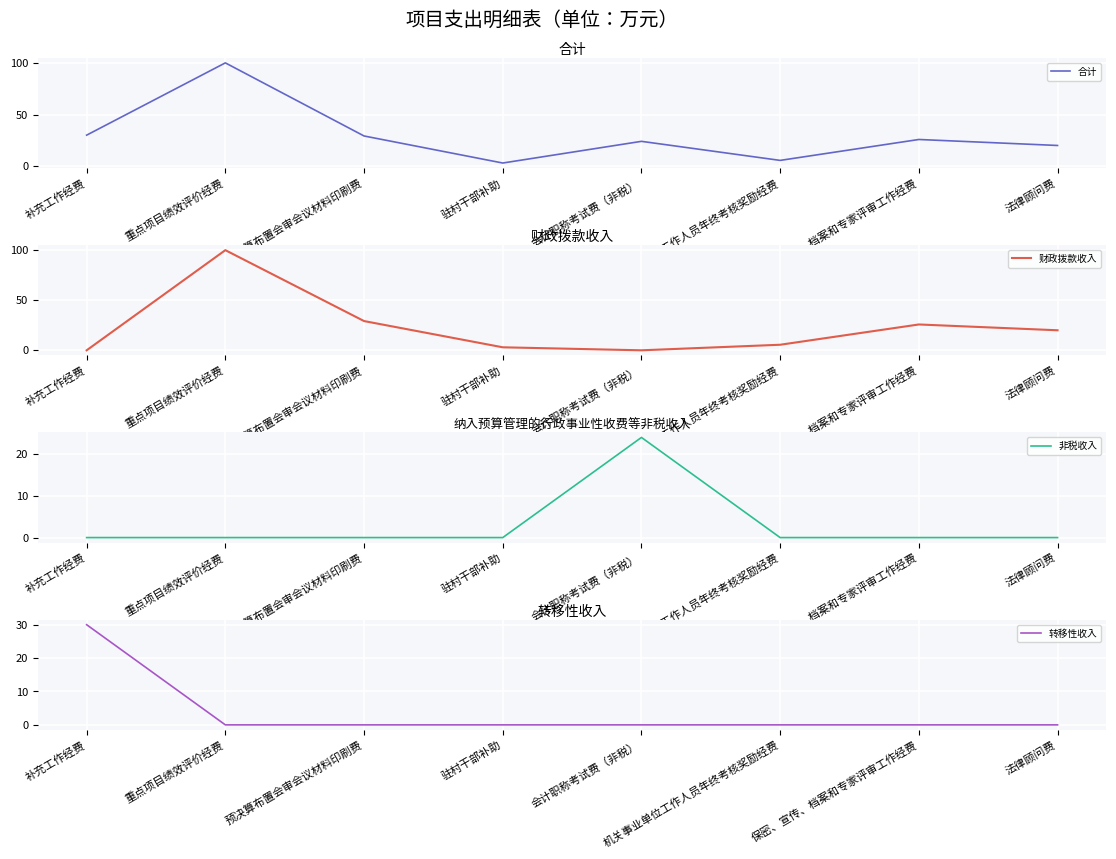

How many positive values does the 非税收入 series have?

1